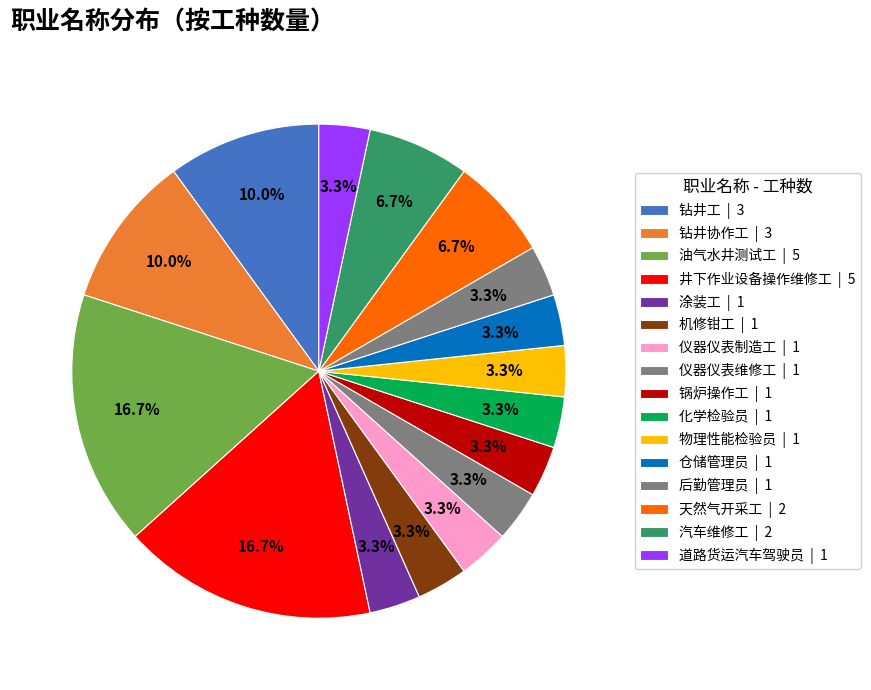

How many segments does this pie chart have?

16